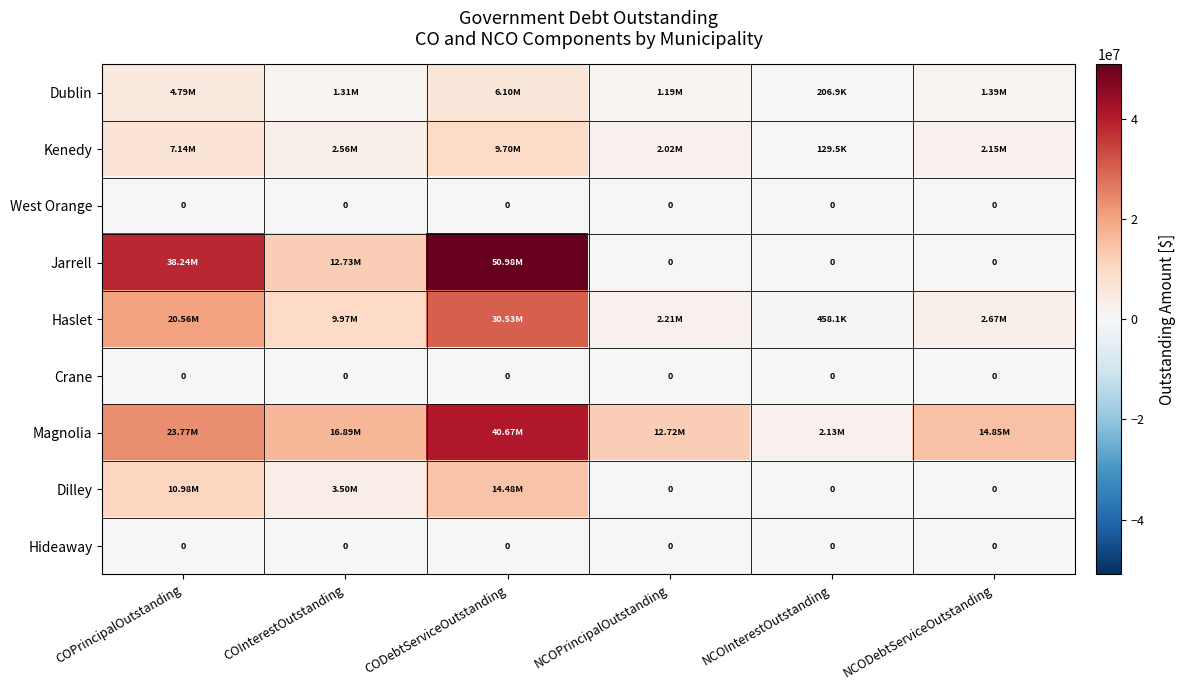

The Dilley series shows 0.0 at NCOInterestOutstanding. True or false?

True